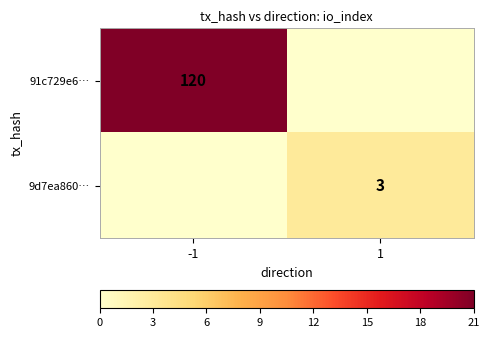

What is the total value across all series at 1?

3